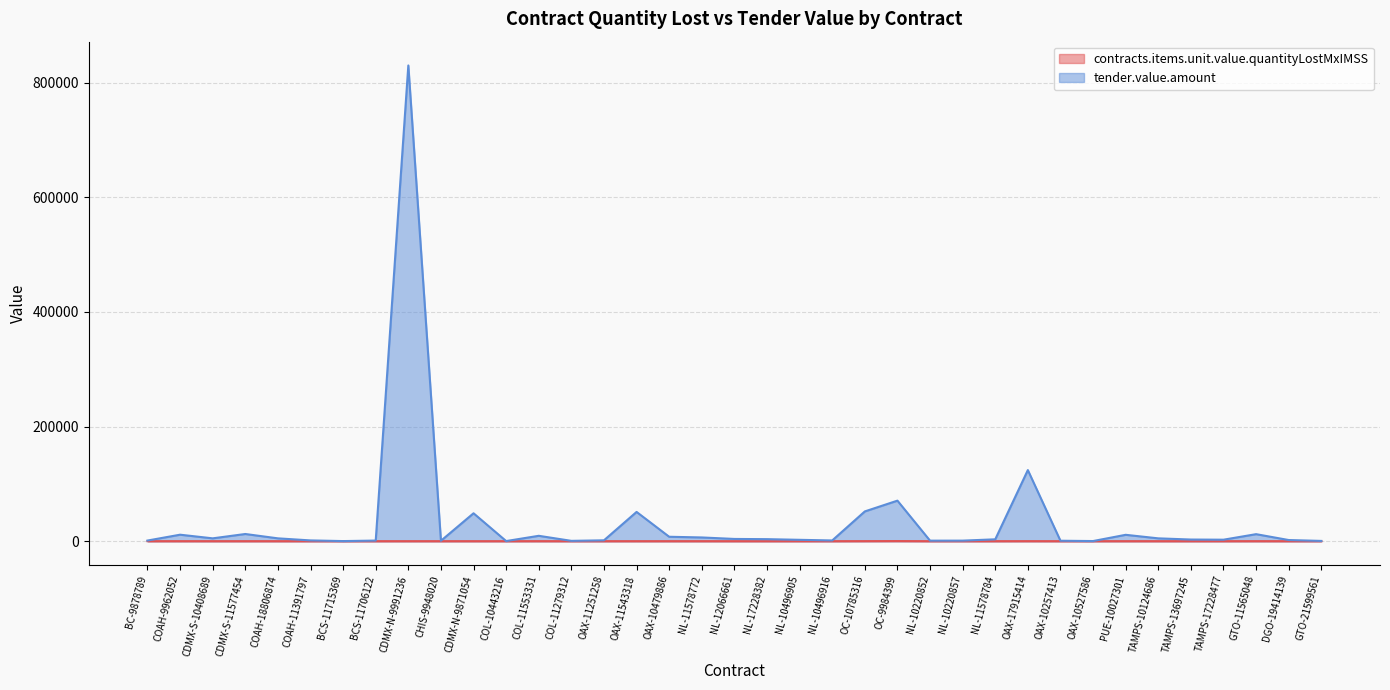

How many lines are shown in the chart?

2